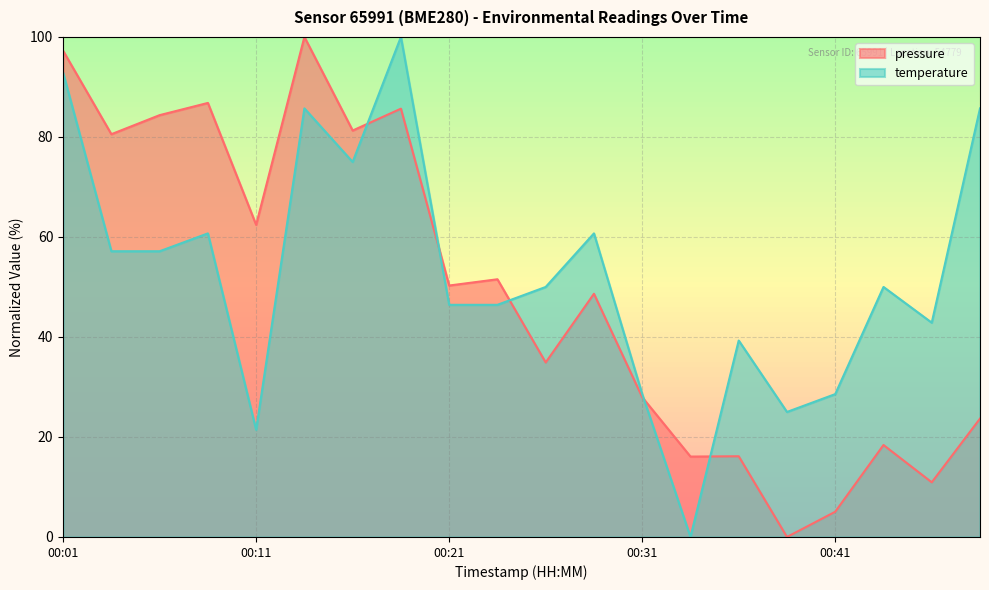

The temperature series shows 28.6 at 00:41. True or false?

True